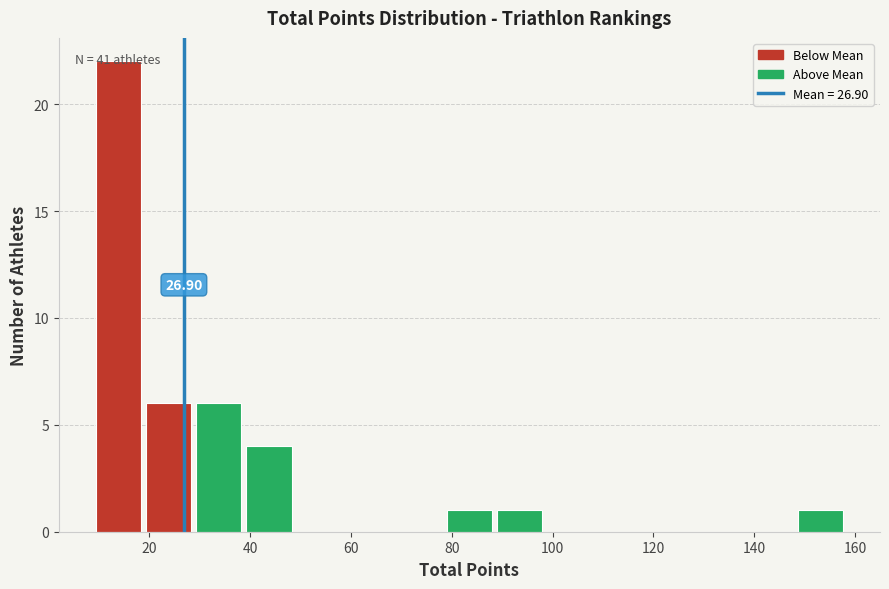

Over which range of the x-axis is the bar tallest?

10 to 18